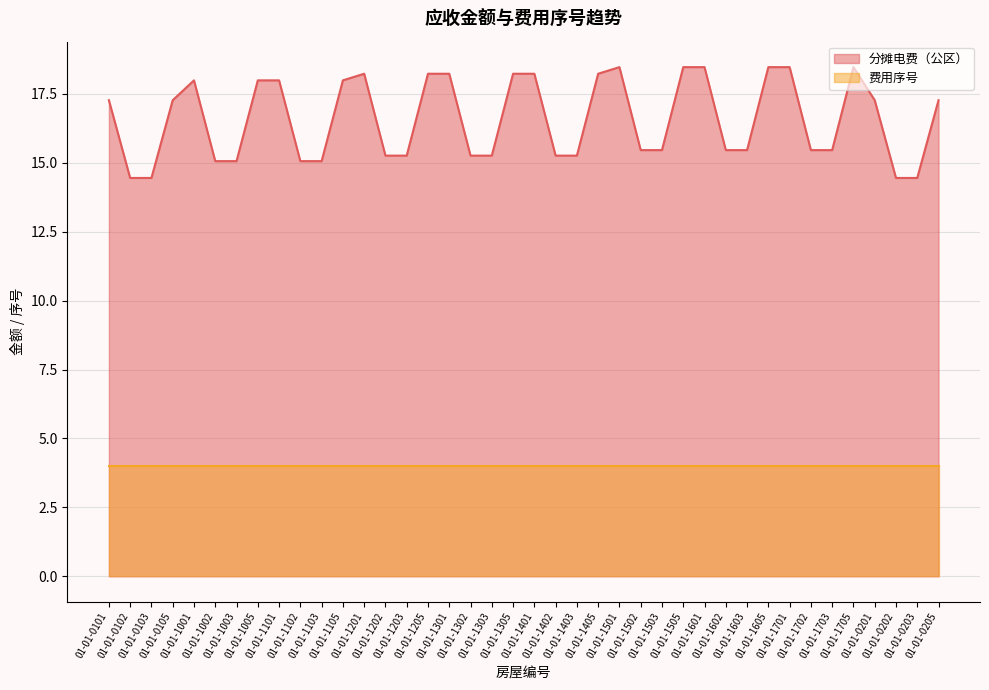

Where is the data nearest to the value 16?

01-01-1502